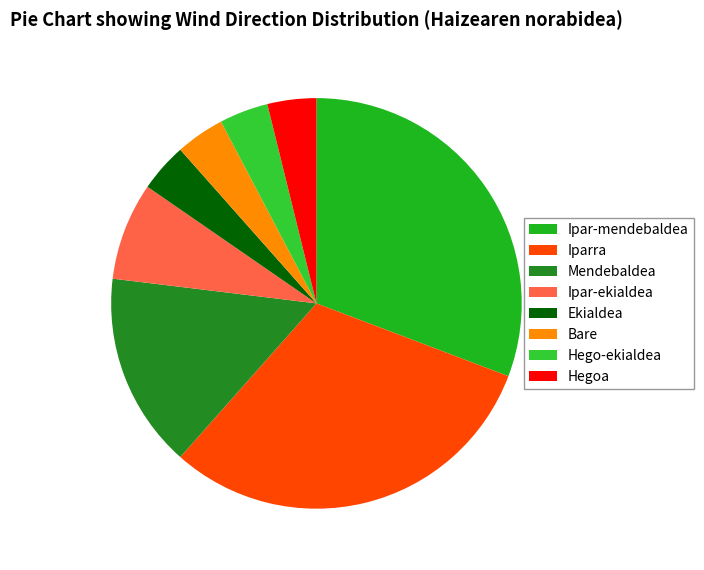

Count the number of slices in the pie.

8